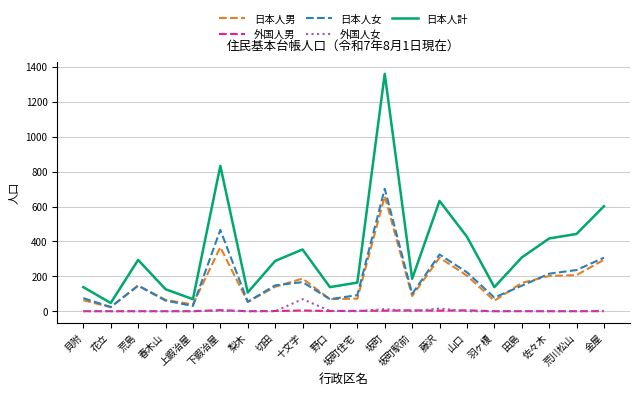

What is the average value of the 日本人計 series?

354